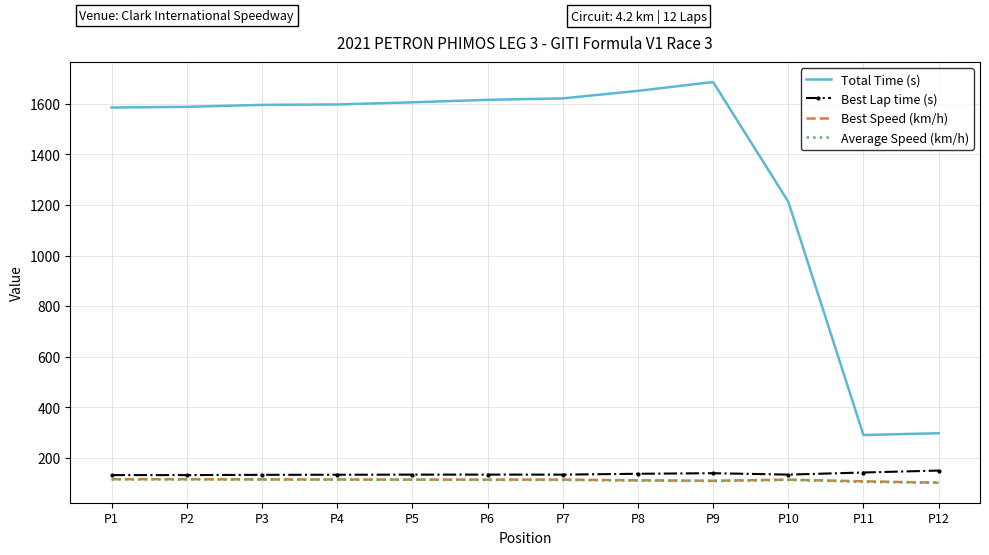

Which series has the widest spread of values?

Total Time (s)